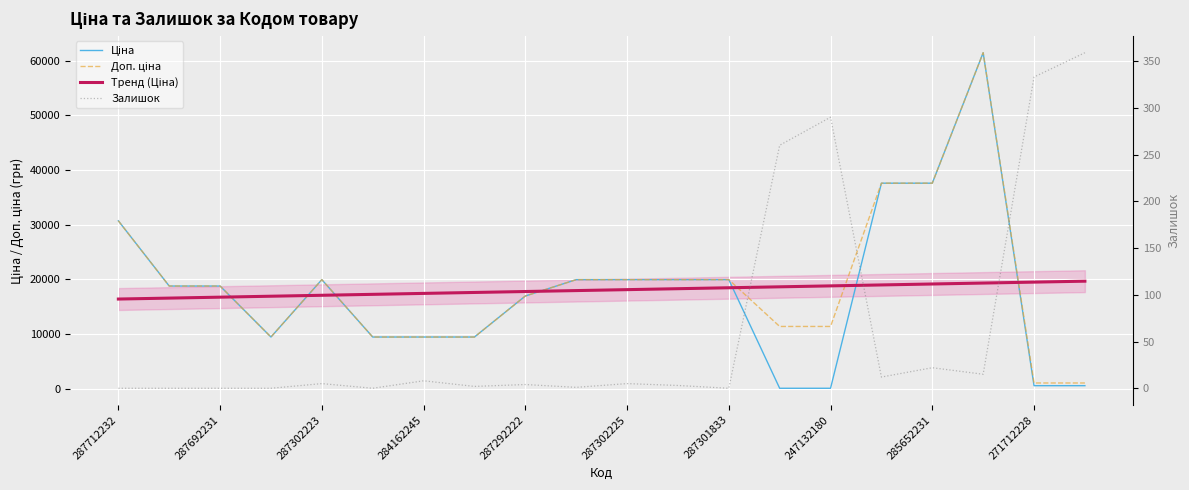

Does the chart display data point markers on the line(s)?

No